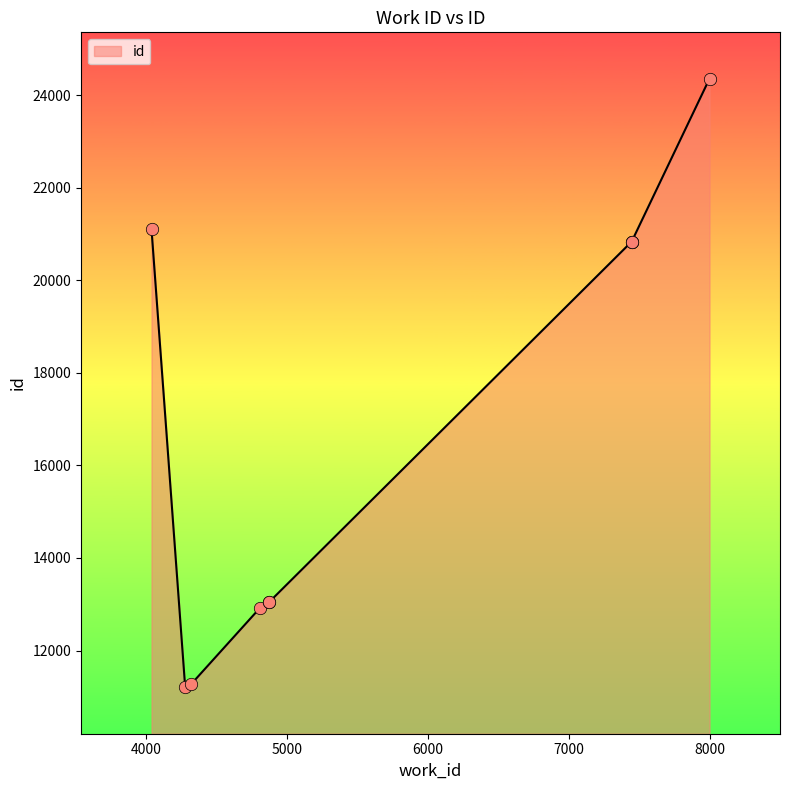

Approximately how many times larger is the value at 4875 compared to 4812?

1.0